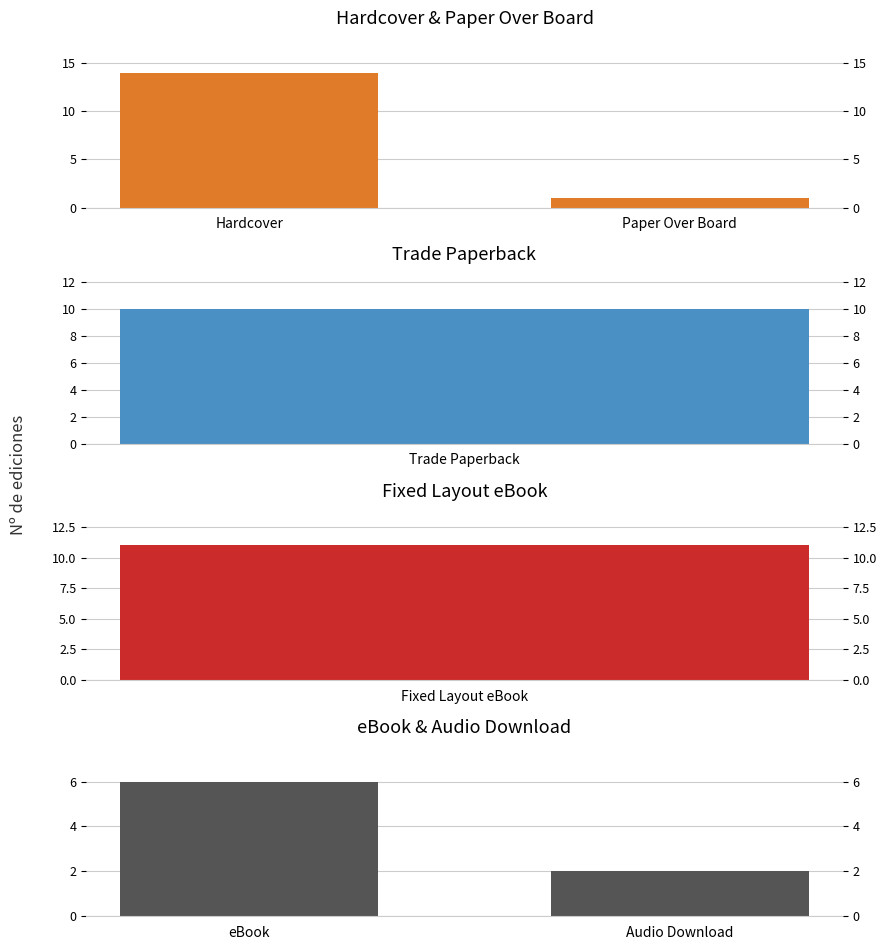

What is the maximum value shown in the chart?

14